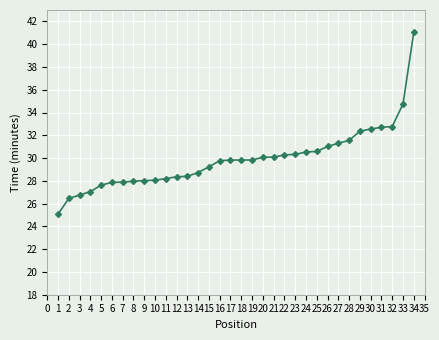

What is the ratio of the value at 2 to the value at 17?

0.9